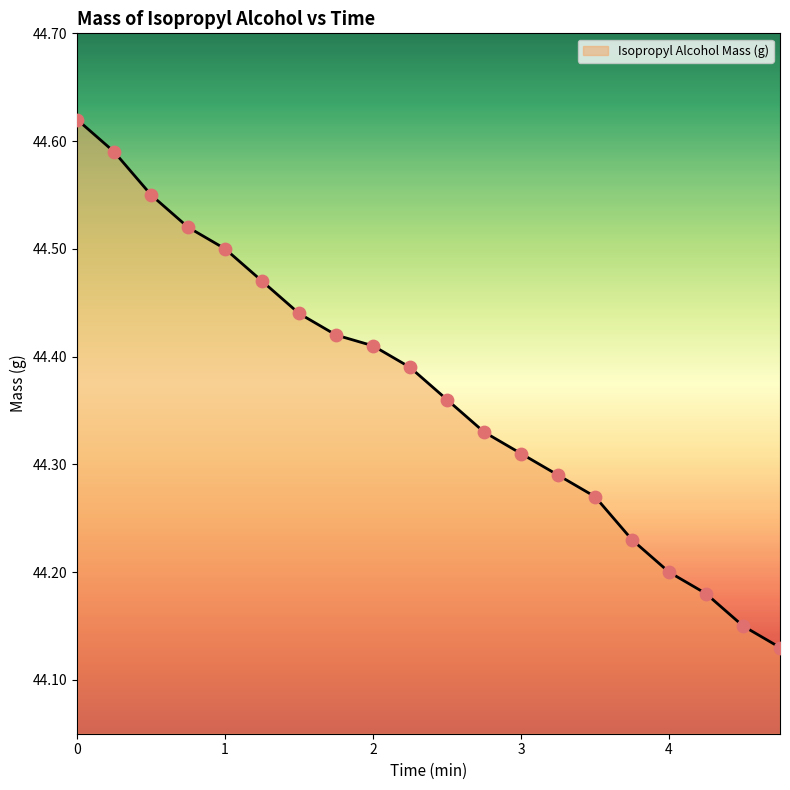

What is the difference between the maximum and minimum values?

0.5